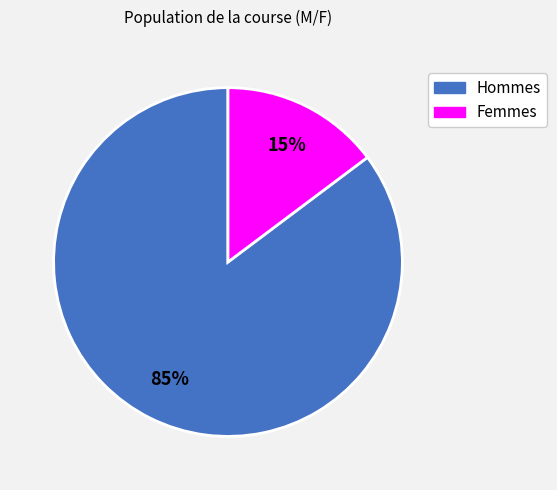

Is there a majority slice in this chart?

Yes